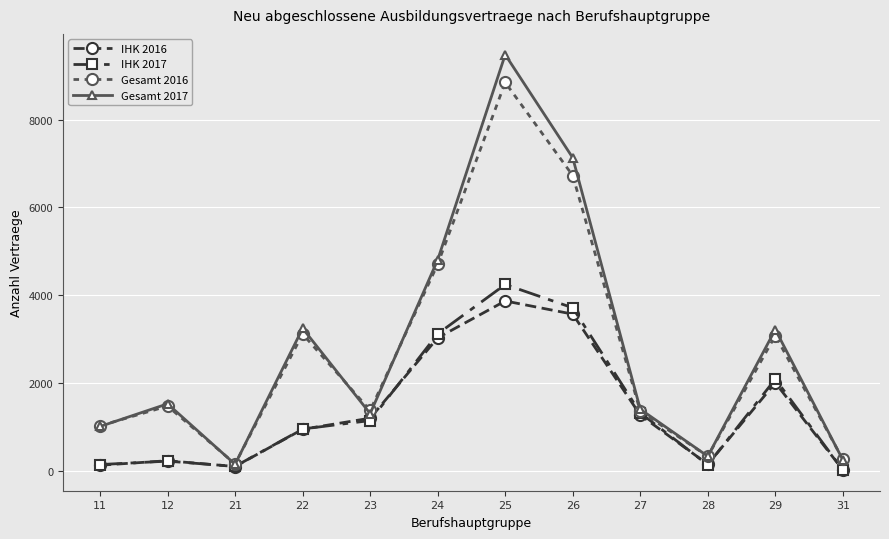

How many interior local valleys does the Gesamt 2016 series have?

3